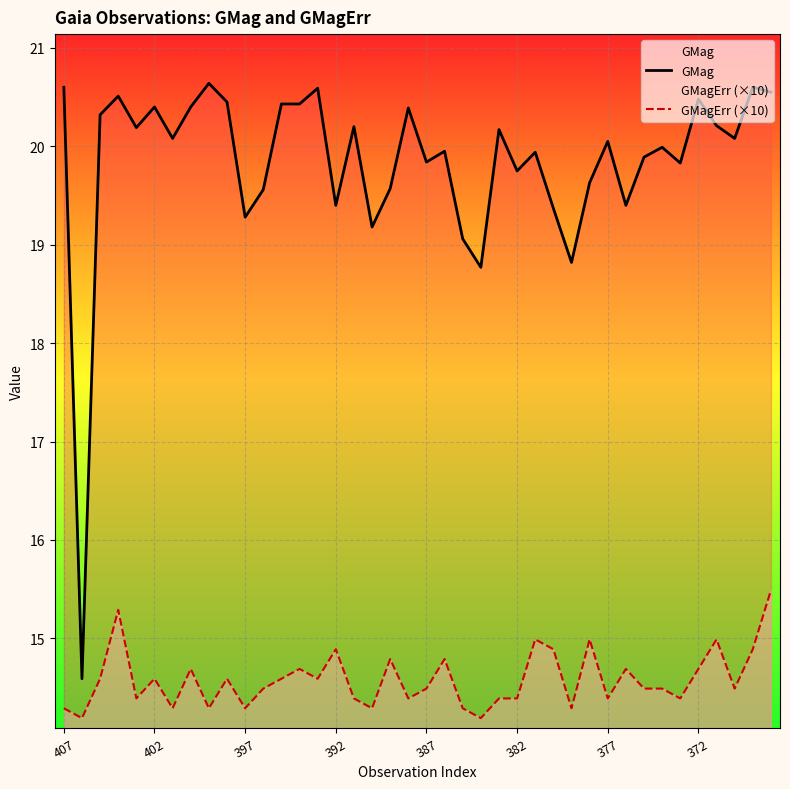

True or false: GMagErr (×10) and GMag cross at least once.

False